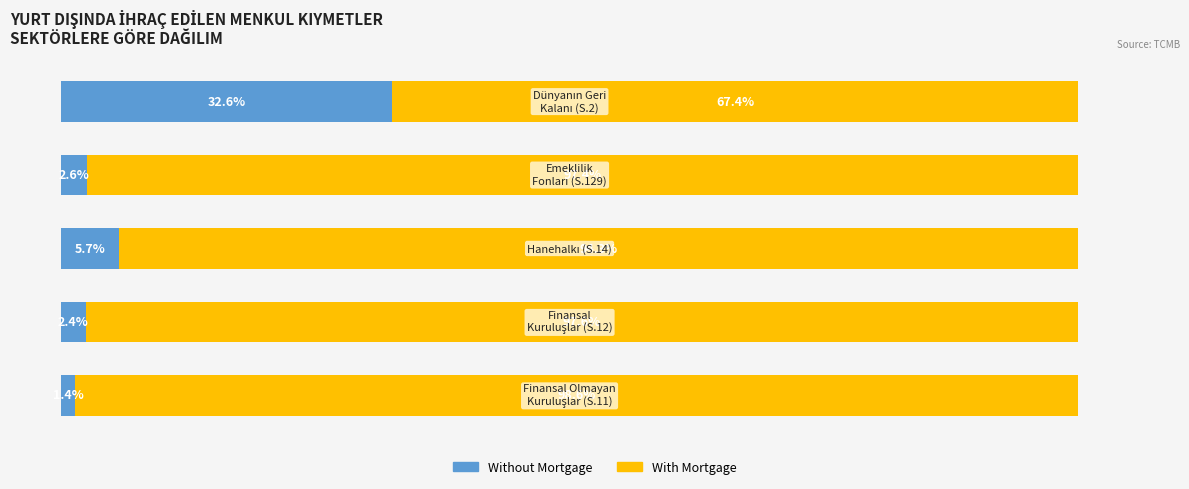

What are all the series names shown in the legend?

Without Mortgage, With Mortgage